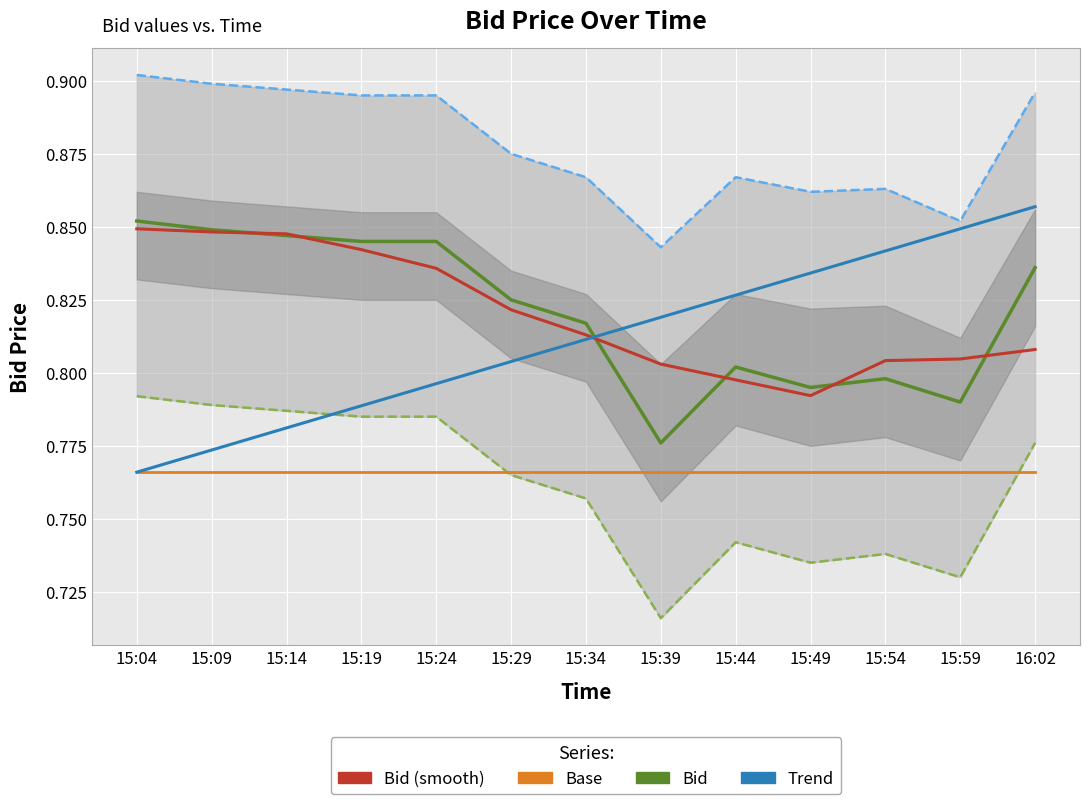

Count the Upper bound values in the range 0 to 1.

13